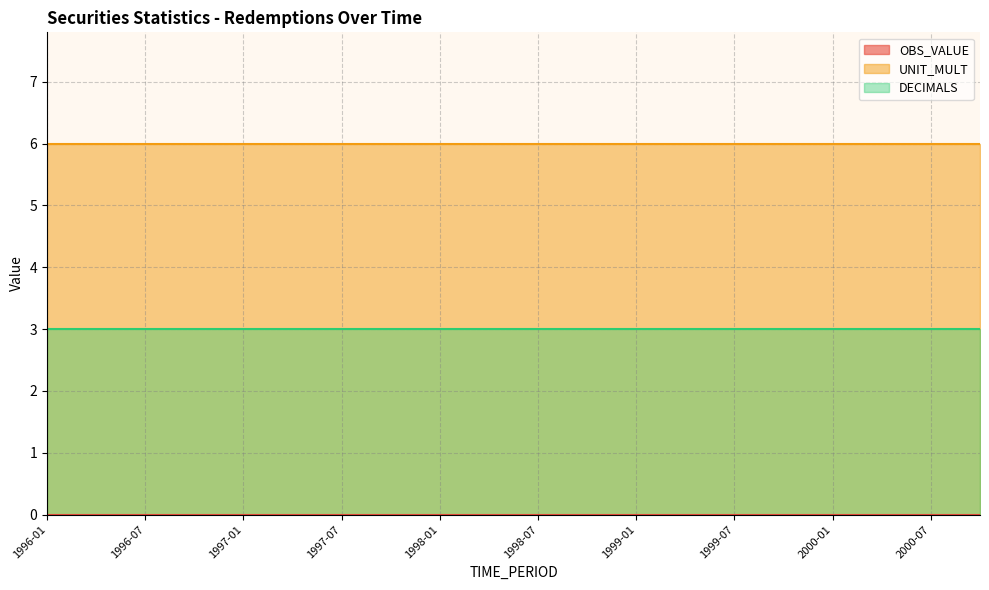

Where is OBS_VALUE nearest to the value 0?

1996-01